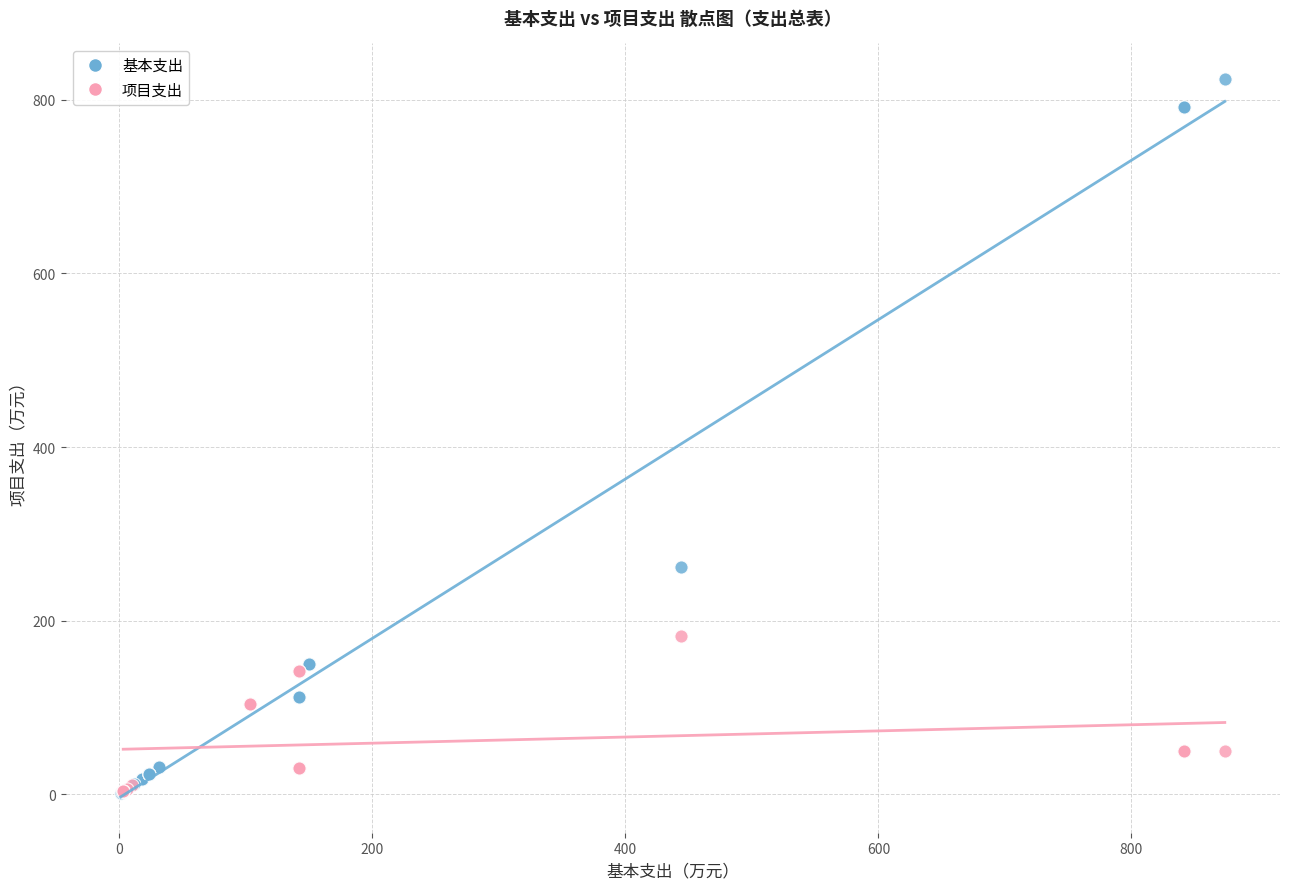

Which series reaches the maximum Y coordinate?

基本支出